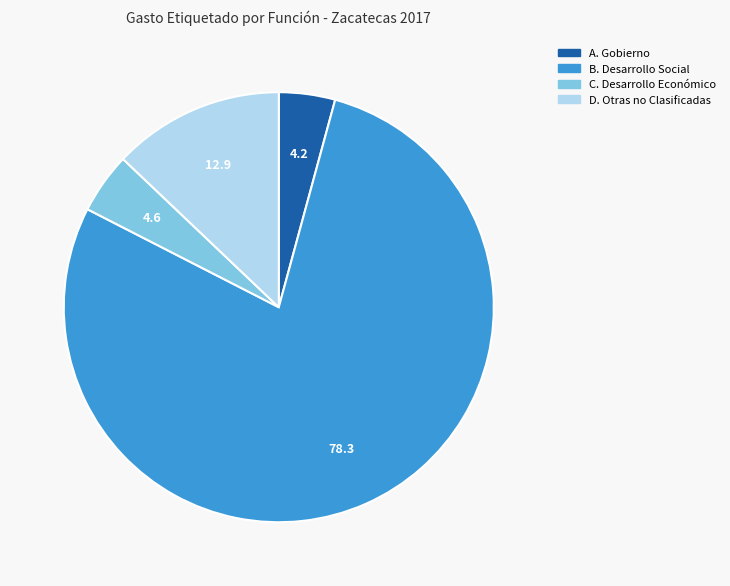

Does any single category account for the majority?

Yes